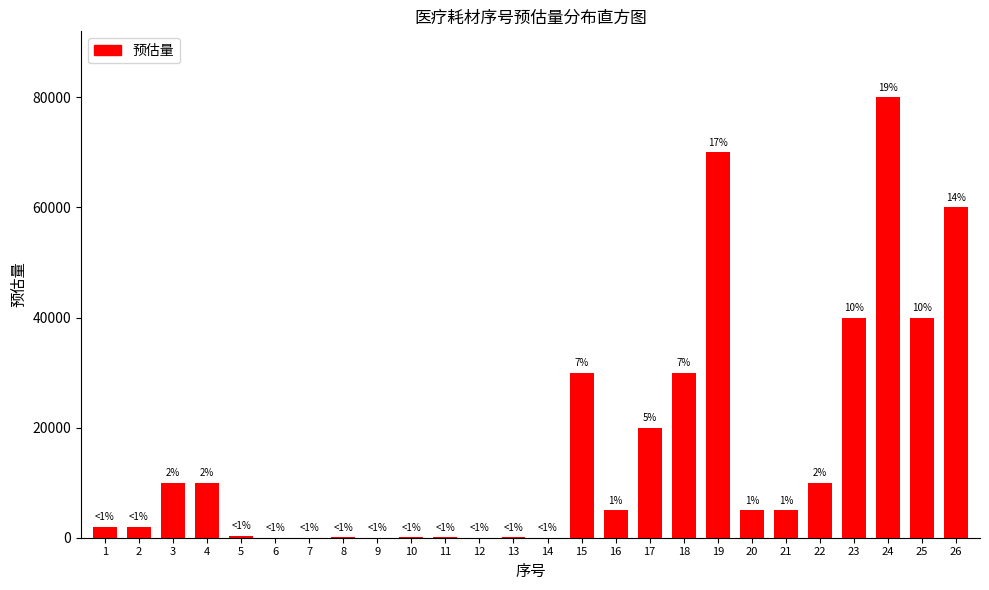

Are the bars horizontal?

No